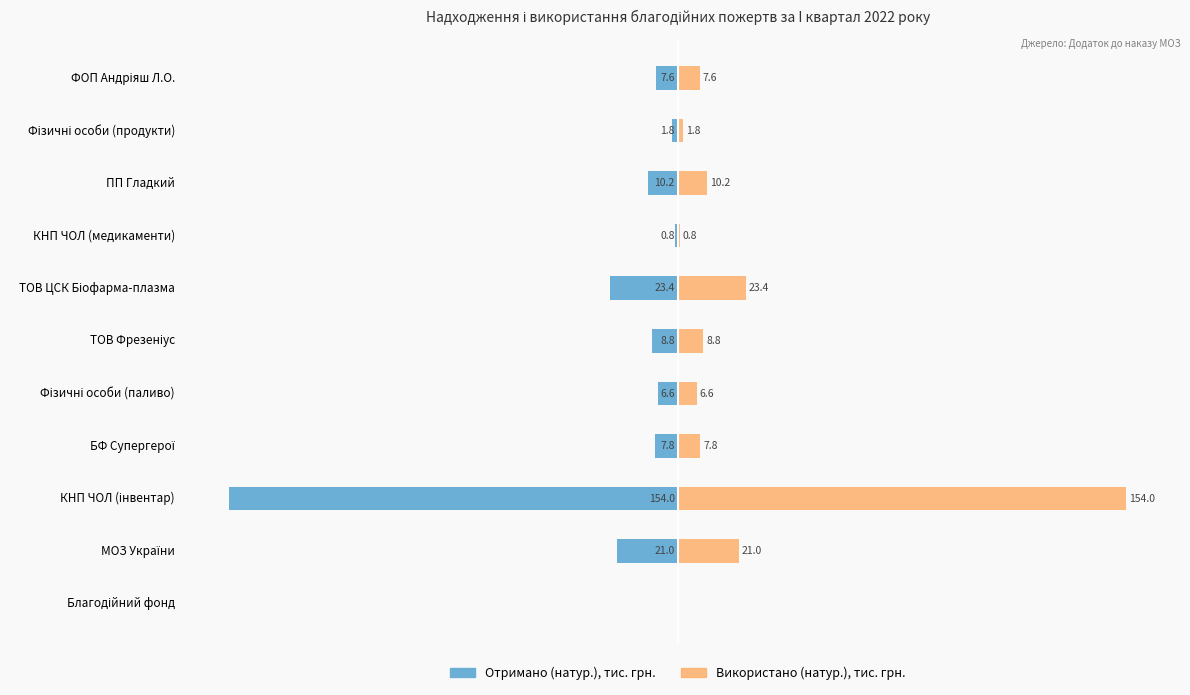

What is the highest value of the Використано (натур.), тис. грн. series?

154.0